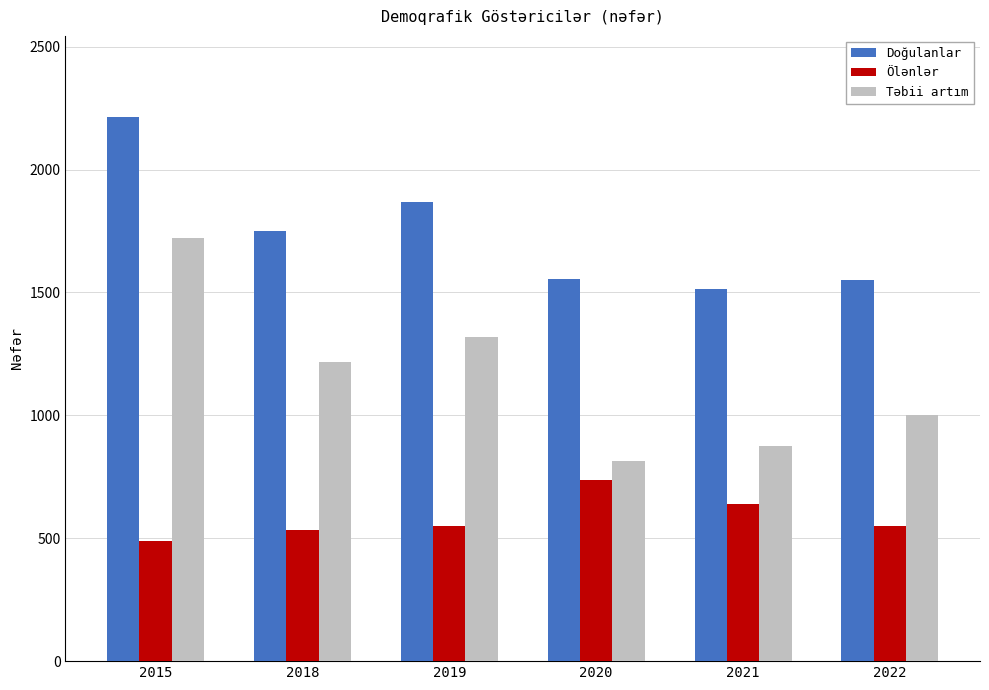

Rank the categories by Təbii artım value from lowest to highest.

2020, 2021, 2022, 2018, 2019, 2015